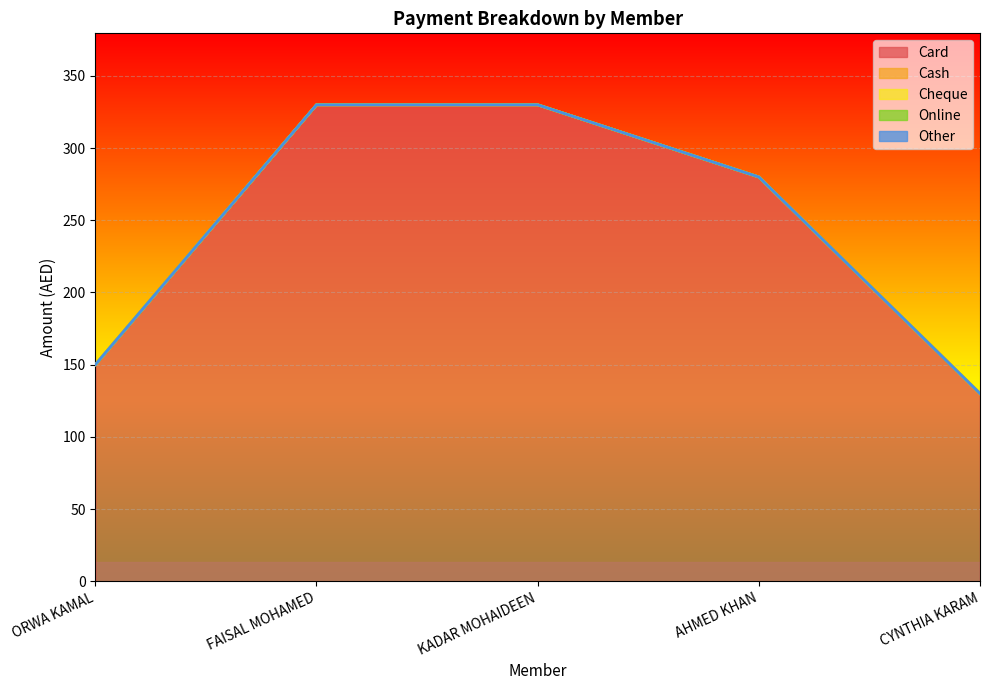

What is the total value across all series at ORWA KAMAL?

150